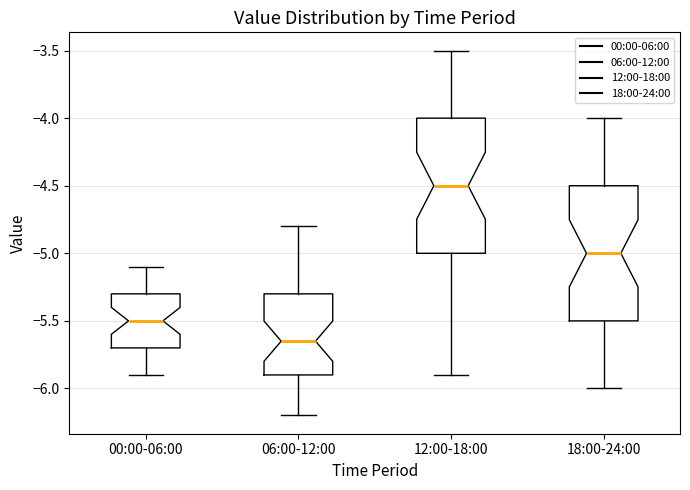

Reading left to right, read every box against the y-axis: the position of its median line, the range the box covers, and the ends of its whiskers. The values are not printed on the chart, so give them approximately, as read against the axis.

00:00-06:00: median -5.50, box -5.70 to -5.30, whiskers -5.90 to -5.10
06:00-12:00: median -5.65, box -5.90 to -5.30, whiskers -6.20 to -4.80
12:00-18:00: median -4.50, box -5.00 to -4.00, whiskers -5.90 to -3.50
18:00-24:00: median -5.00, box -5.50 to -4.50, whiskers -6.00 to -4.00